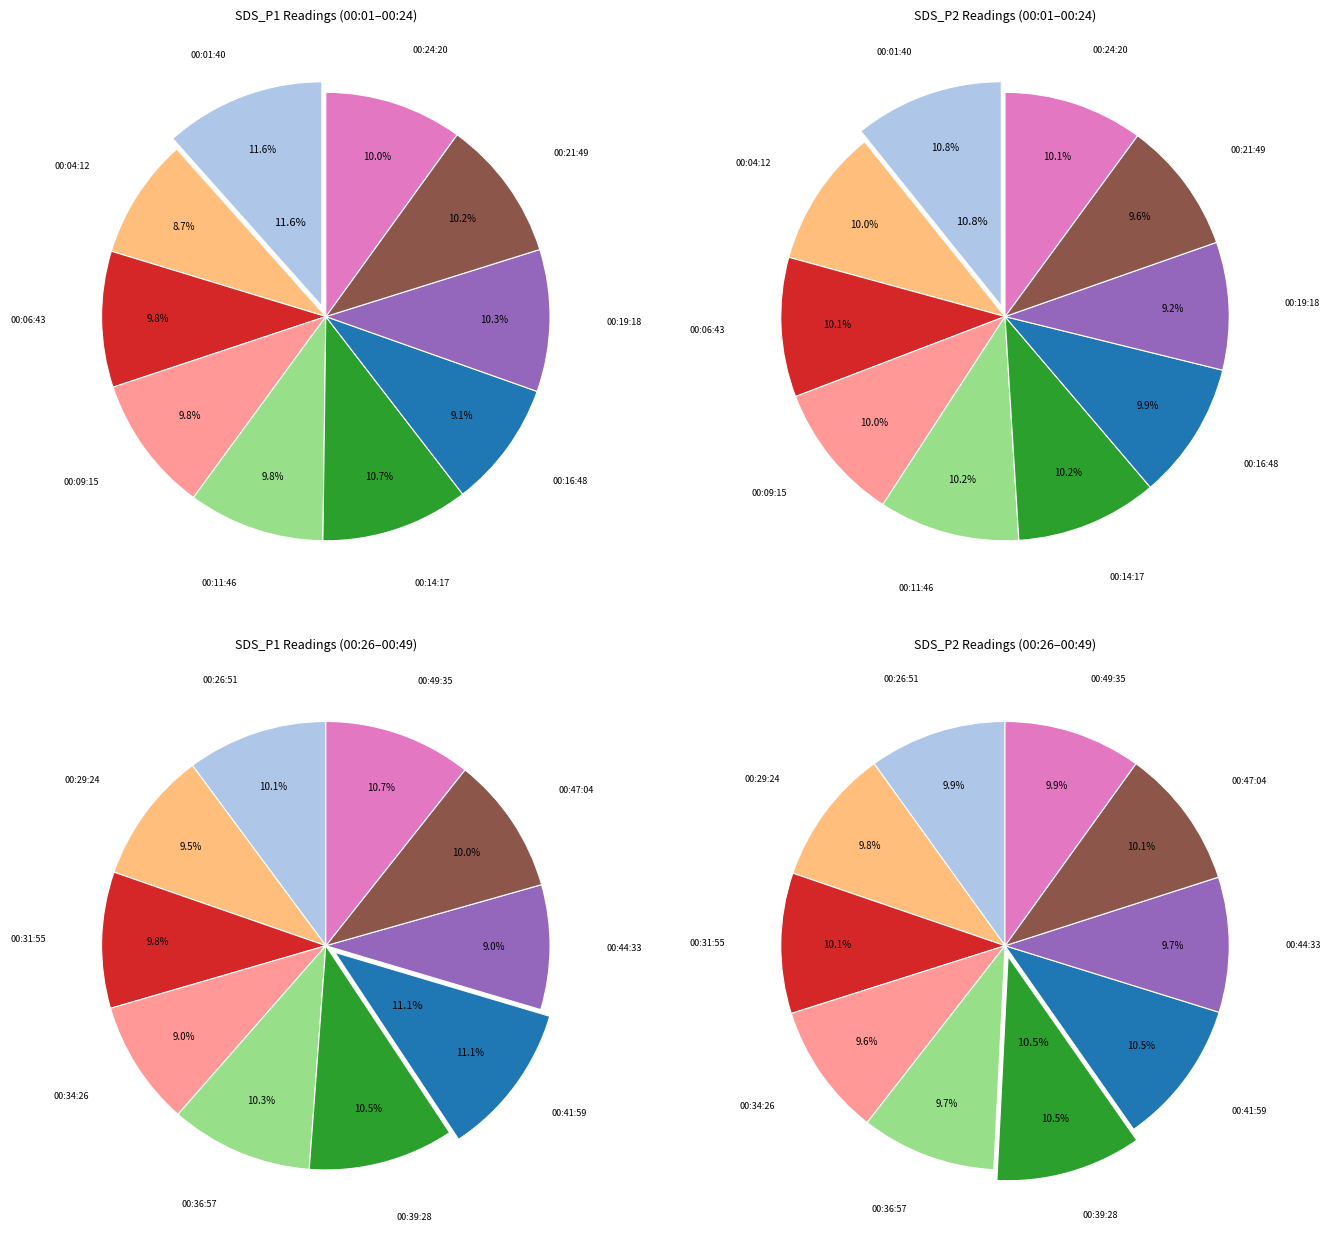

Is there any slice that represents more than half of the pie?

No